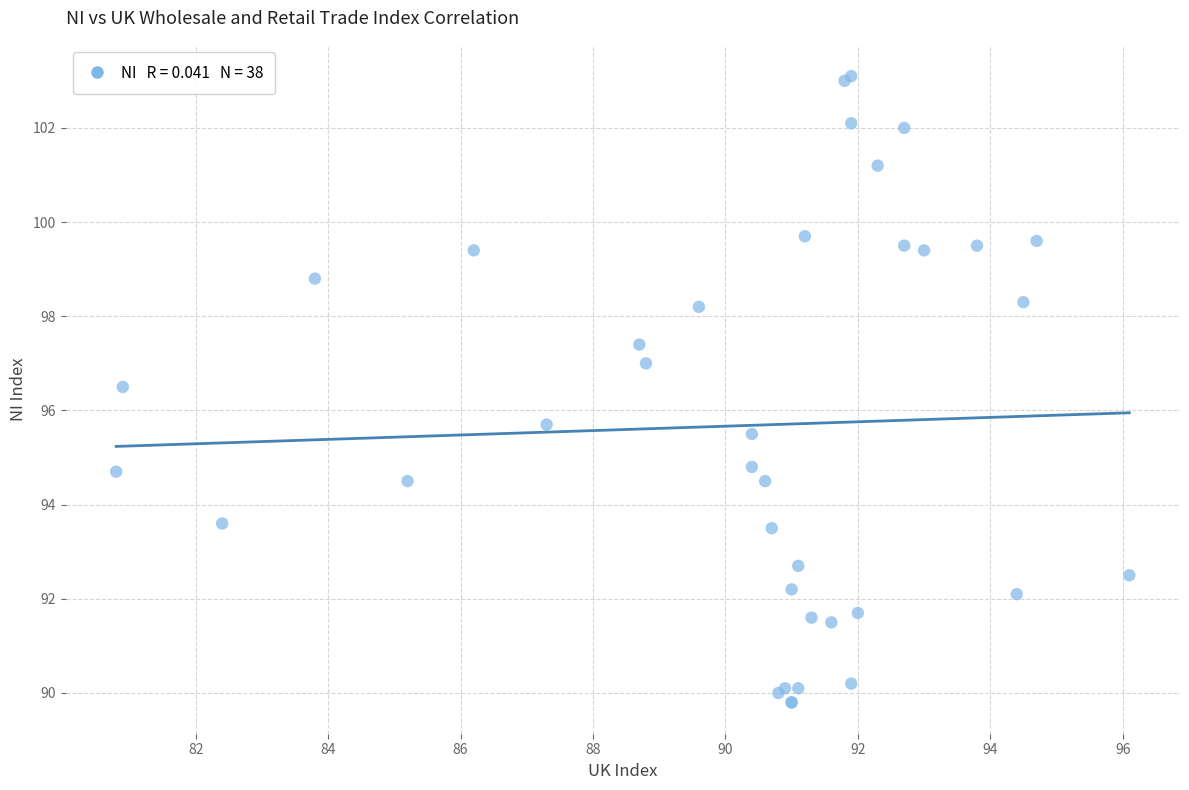

What Y value in the scatter plot is closest to 96?

95.7